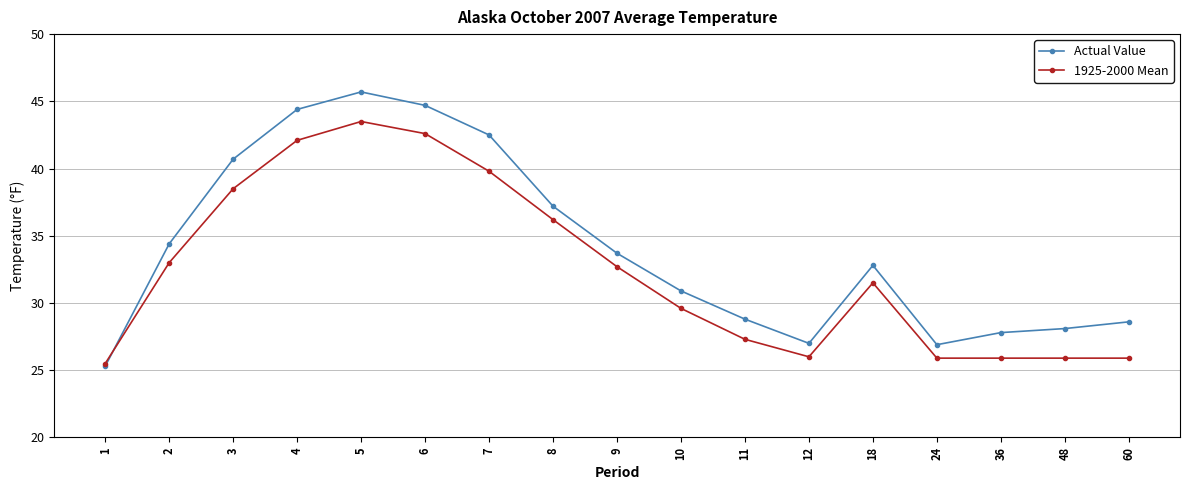

Rank the series by their average value, from highest to lowest.

Actual Value, 1925-2000 Mean